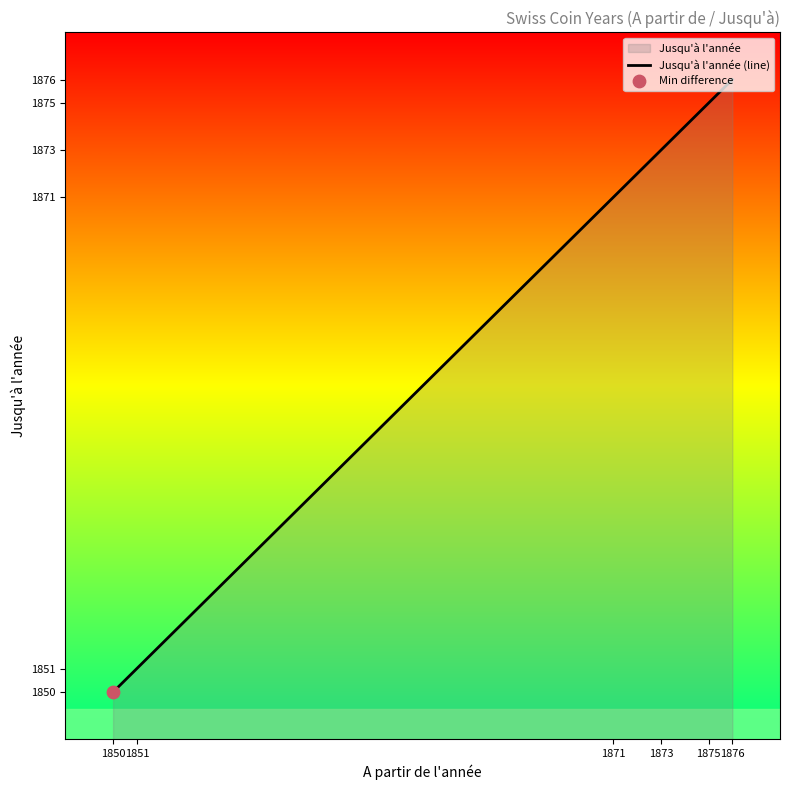

What is the ratio of the value at 1876 to the value at 1871?

1.0